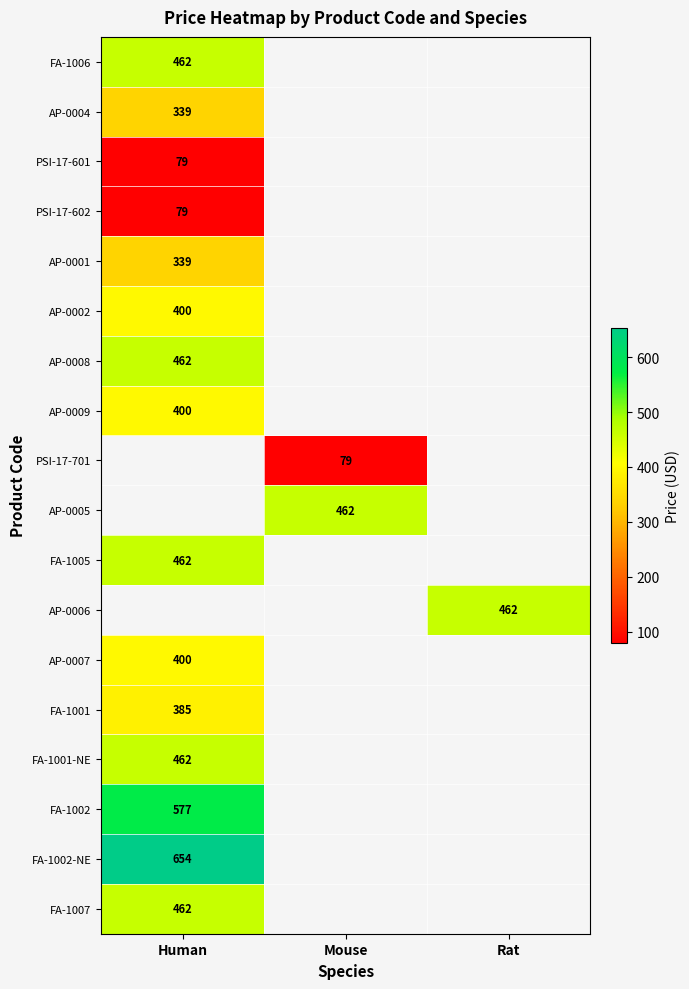

True or false: AP-0005 has a value of 297 at Mouse.

False